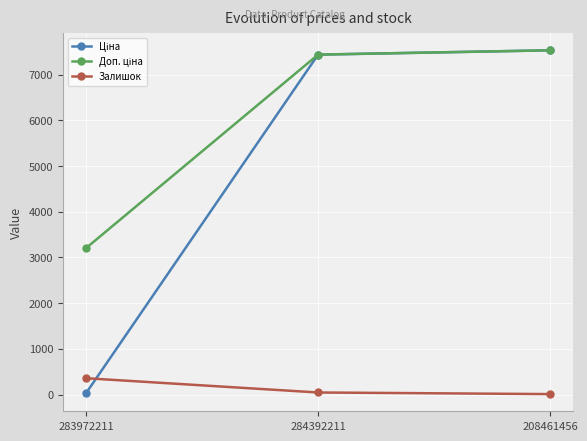

At how many categories does at least one series exceed 2321?

3